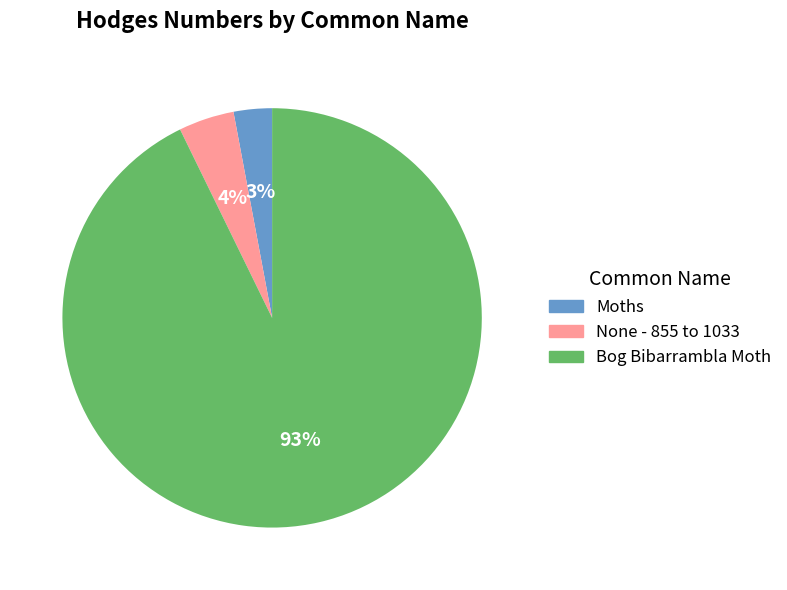

What is the smallest slice in the pie chart?

Moths